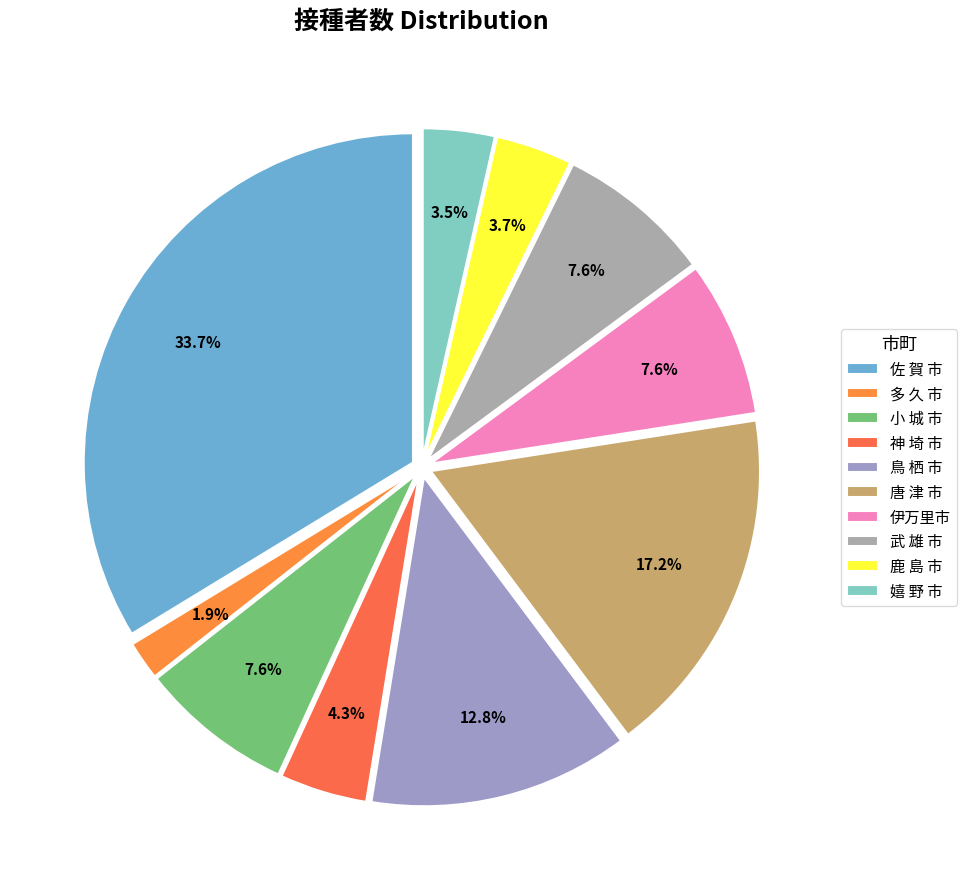

Is 嬉 野 市 the majority of the pie?

No